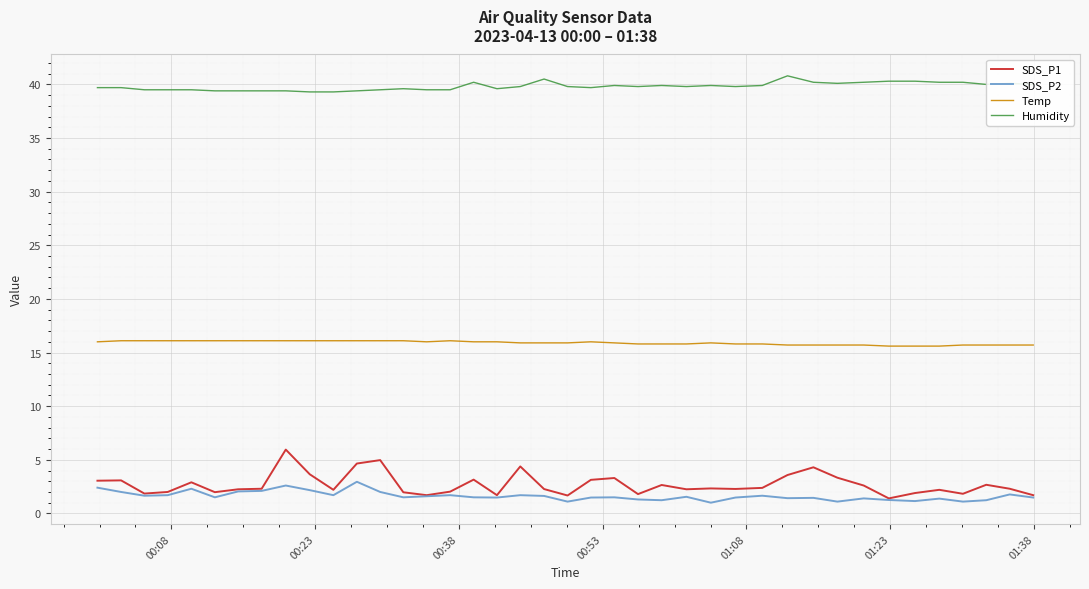

Which series has the largest total across all categories?

Humidity